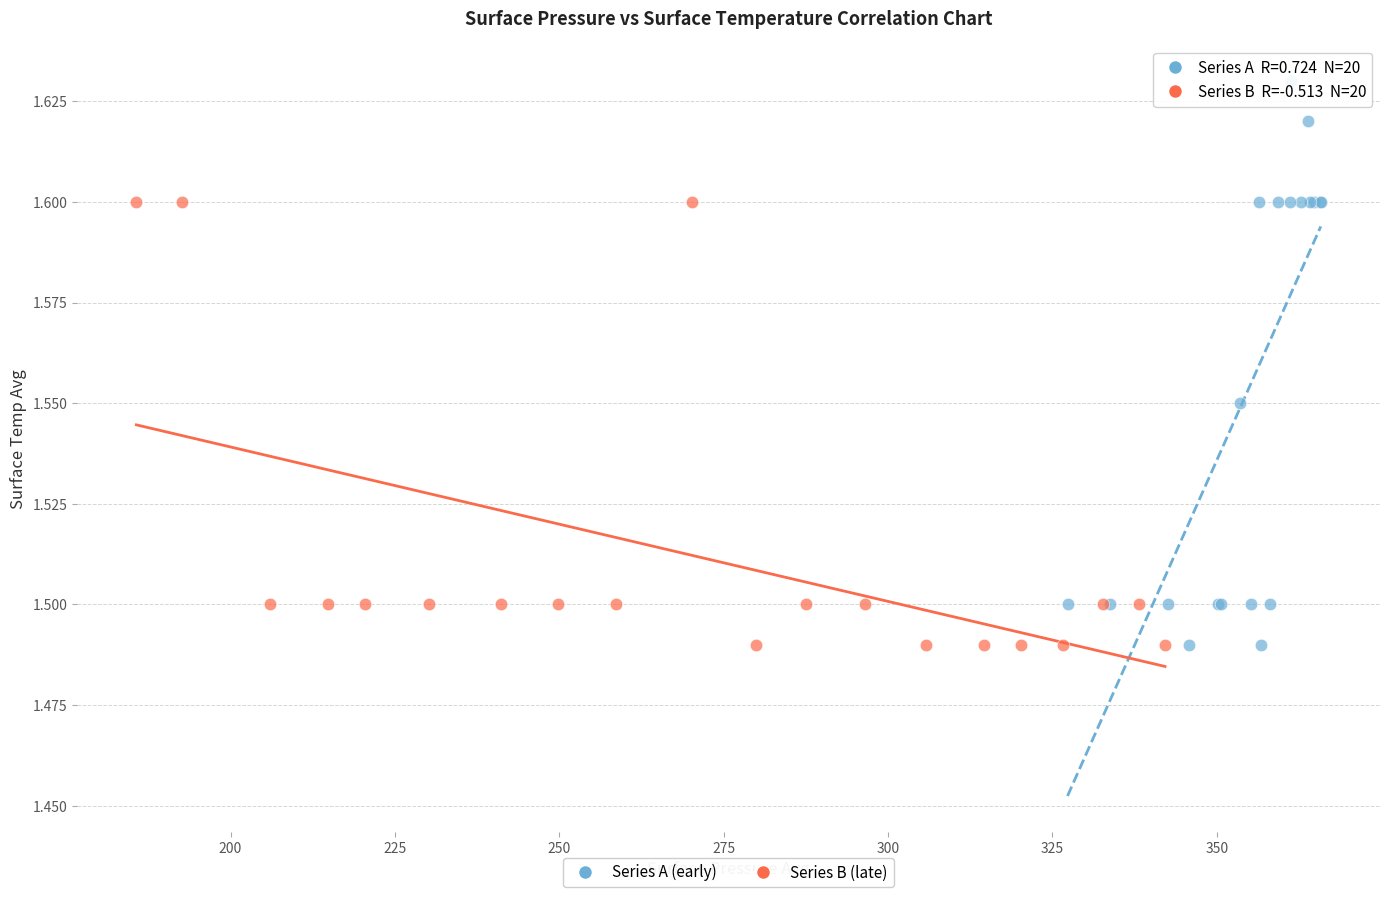

Which series contains the highest Y value?

Series A (early)